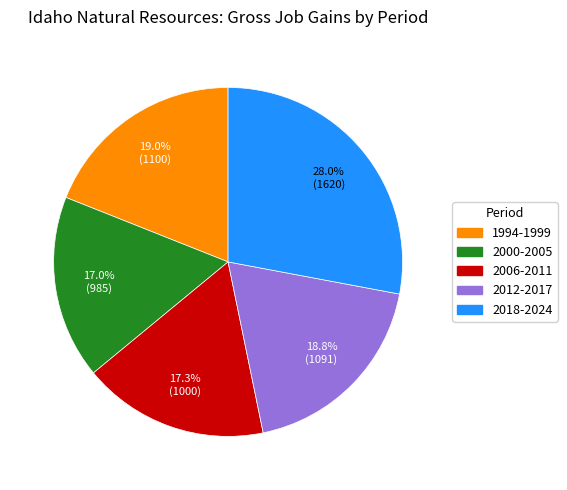

Does any single category account for the majority?

No